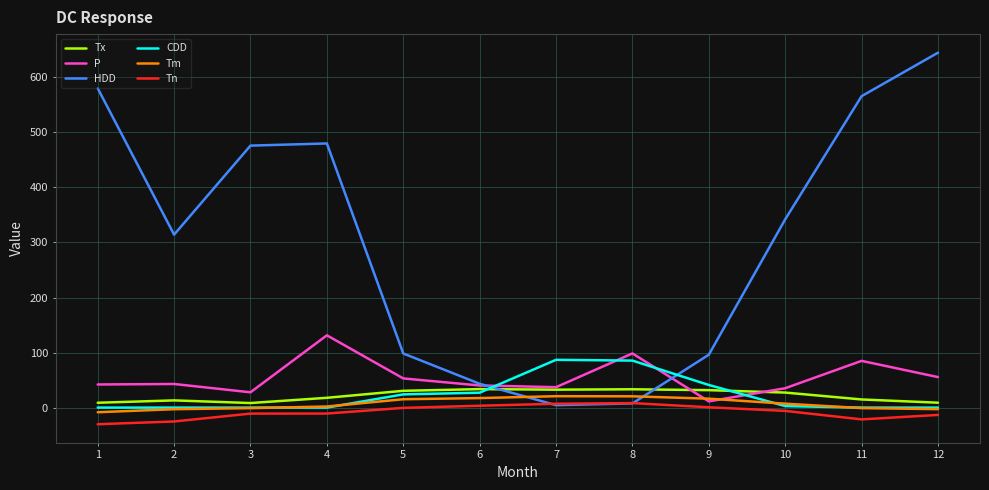

True or false: CDD and P cross at least once.

True